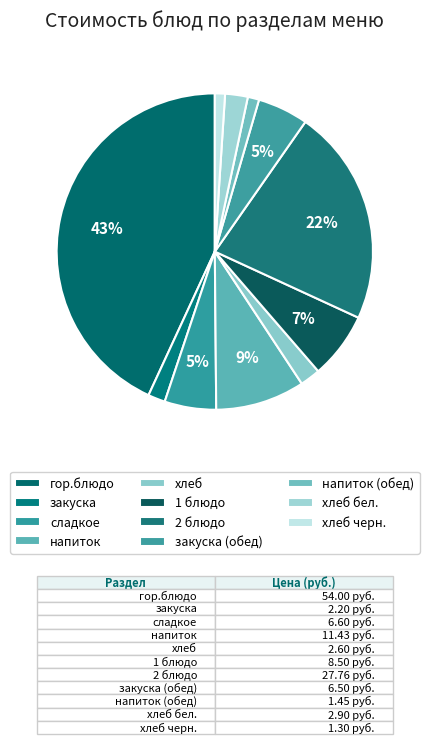

How much of the chart is everything except закуска (обед)?

94.8%